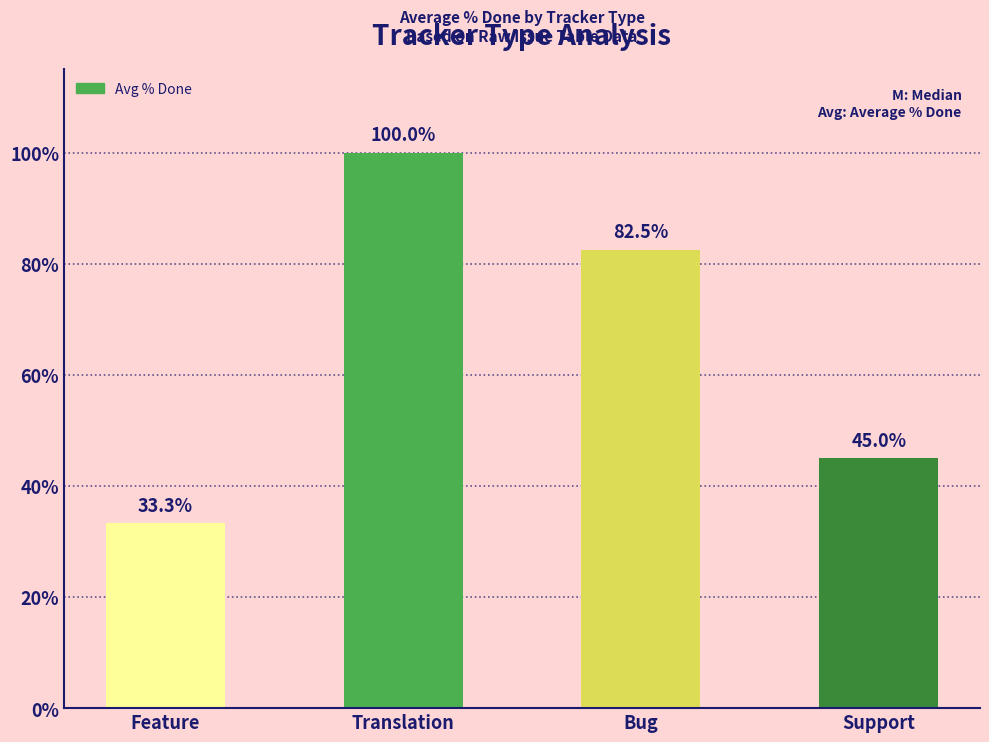

What is the smallest value displayed?

33.3